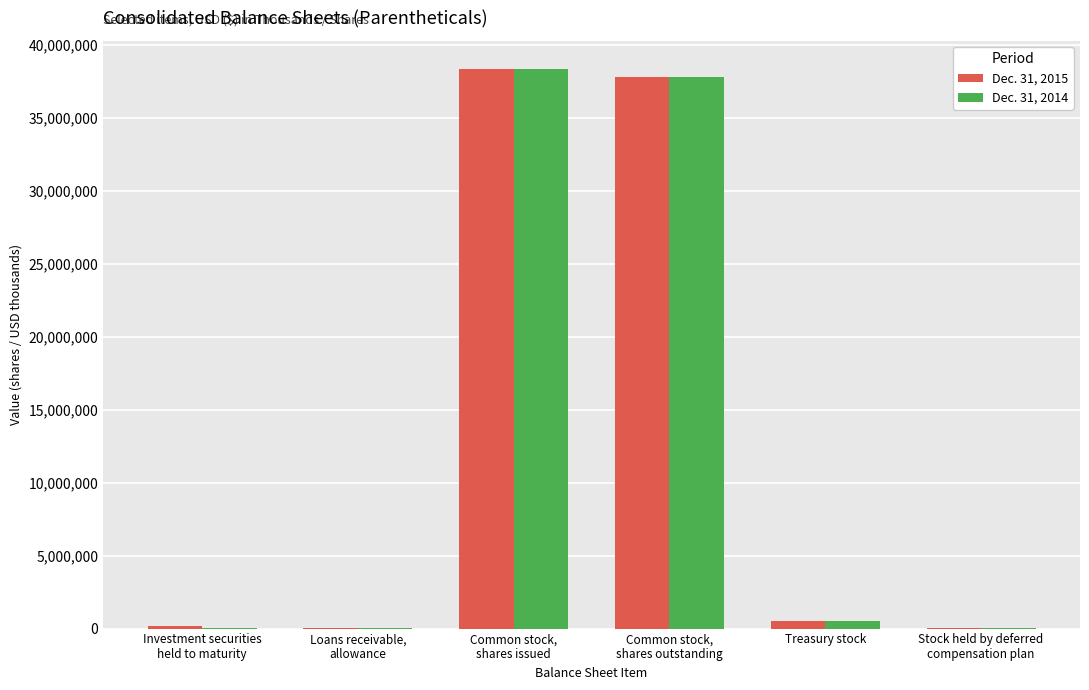

Reading left to right, list all the values displayed in this chart.

Dec. 31, 2015: Investment securities
held to maturity=171845	Loans receivable,
allowance=8703	Common stock,
shares issued=38365848	Common stock,
shares outstanding=37837003	Treasury stock=503408	Stock held by deferred
compensation plan=25437
Dec. 31, 2014: Investment securities
held to maturity=68253	Loans receivable,
allowance=11536	Common stock,
shares issued=38344348	Common stock,
shares outstanding=37815503	Treasury stock=503408	Stock held by deferred
compensation plan=25437